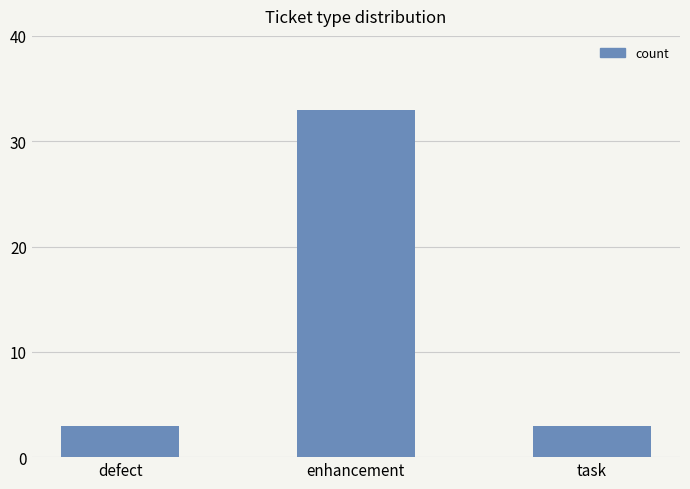

What is the sum of all values?

39